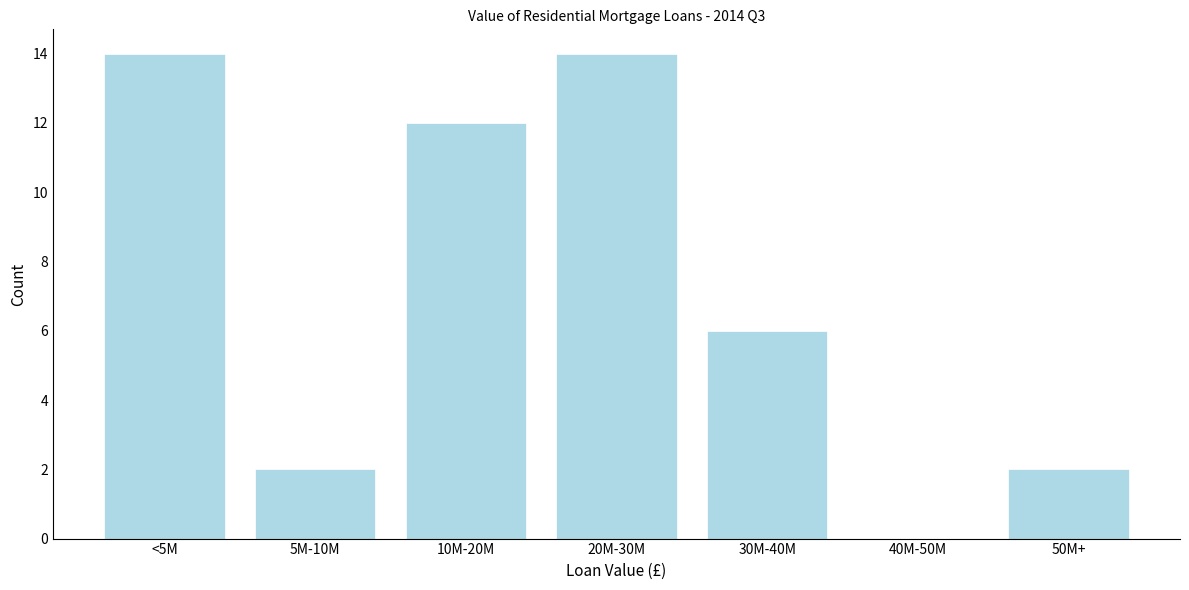

Reading right to left, list all the values displayed in this chart.

50M+=2	40M-50M=0	30M-40M=6	20M-30M=14	10M-20M=12	5M-10M=2	<5M=14